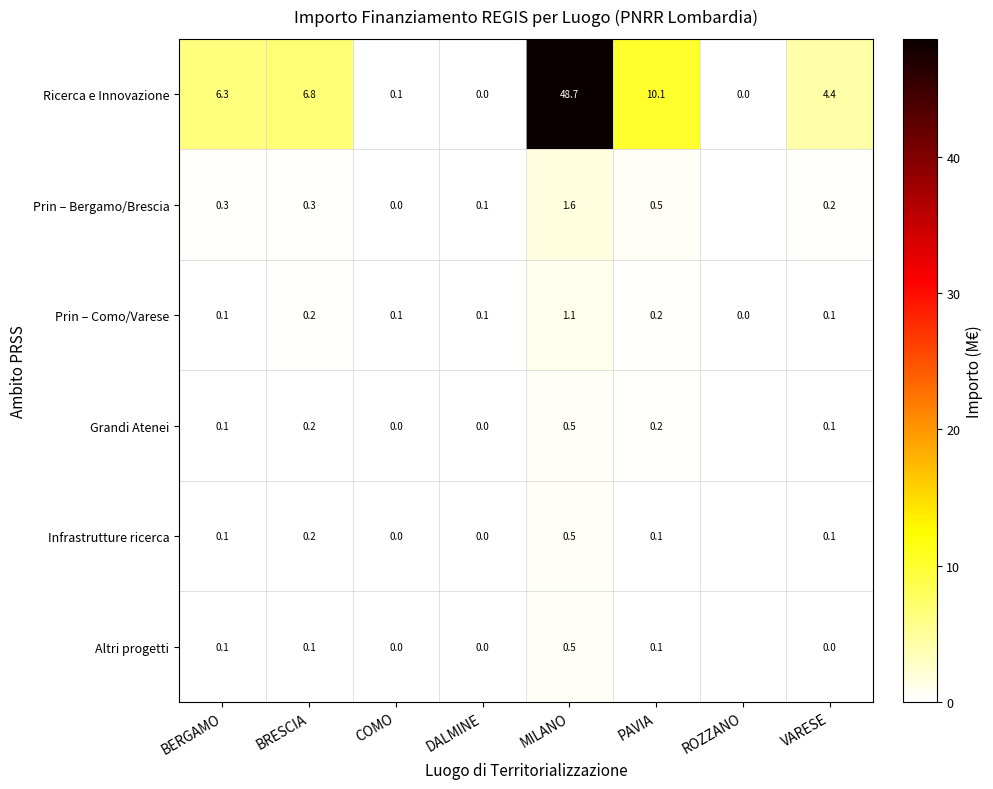

What is the total value across all series at DALMINE?

0.2